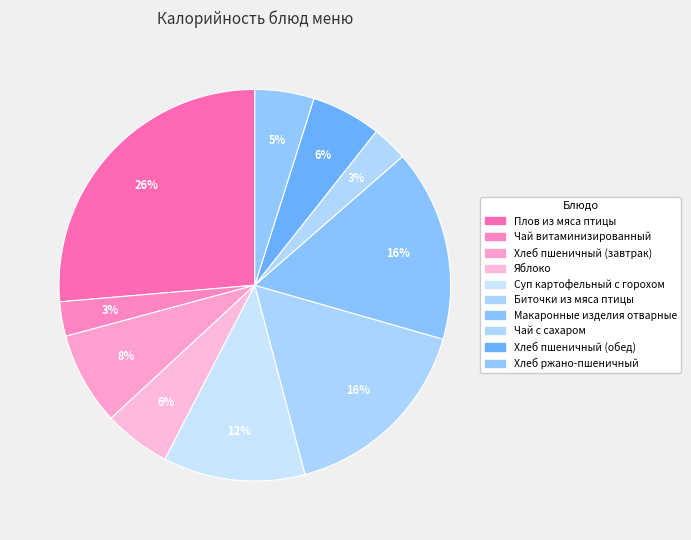

What percentage do Макаронные изделия отварные and Яблоко together represent?

21.4%